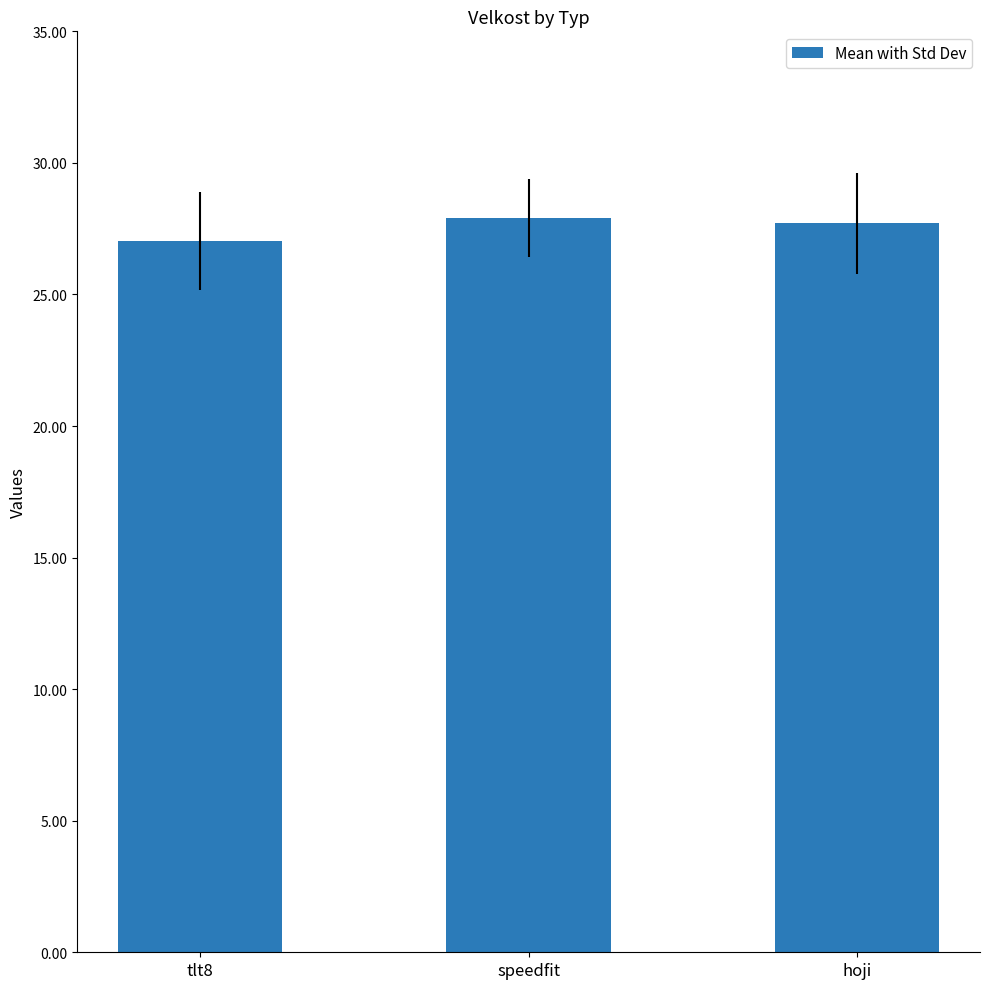

What position from the left is tlt8?

1